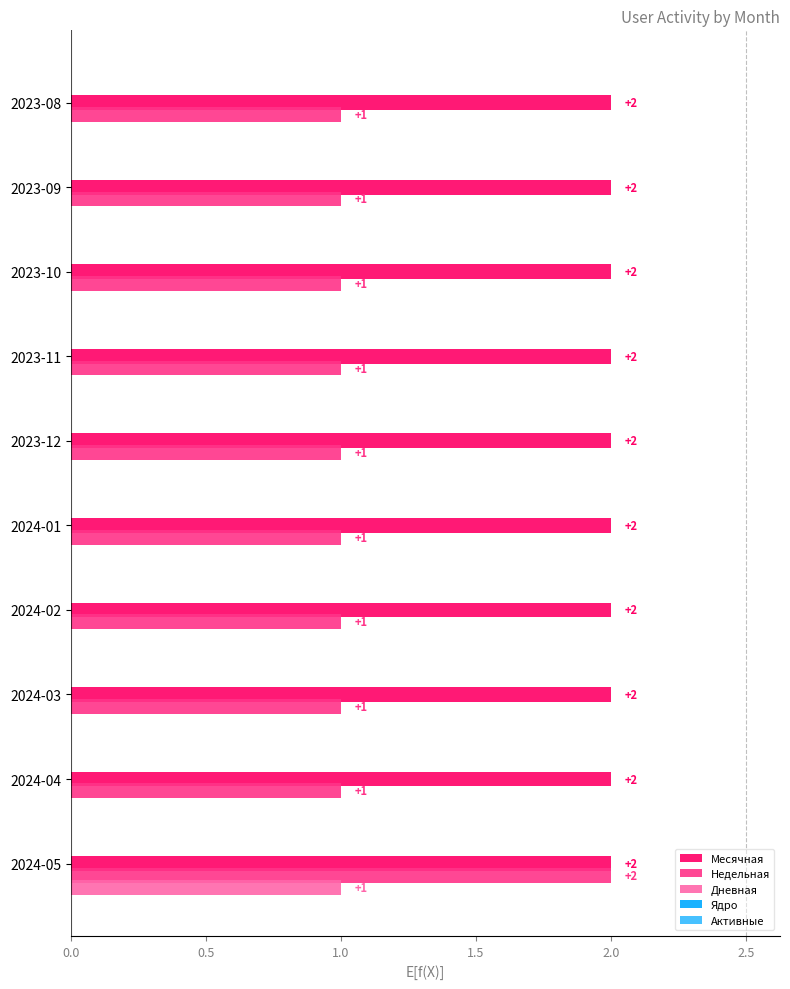

Which category has the highest value in the Дневная series?

2024-05